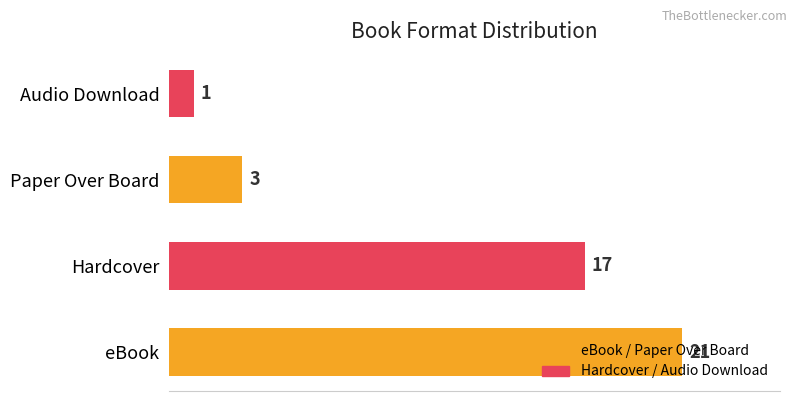

What is the sum of all values?

42